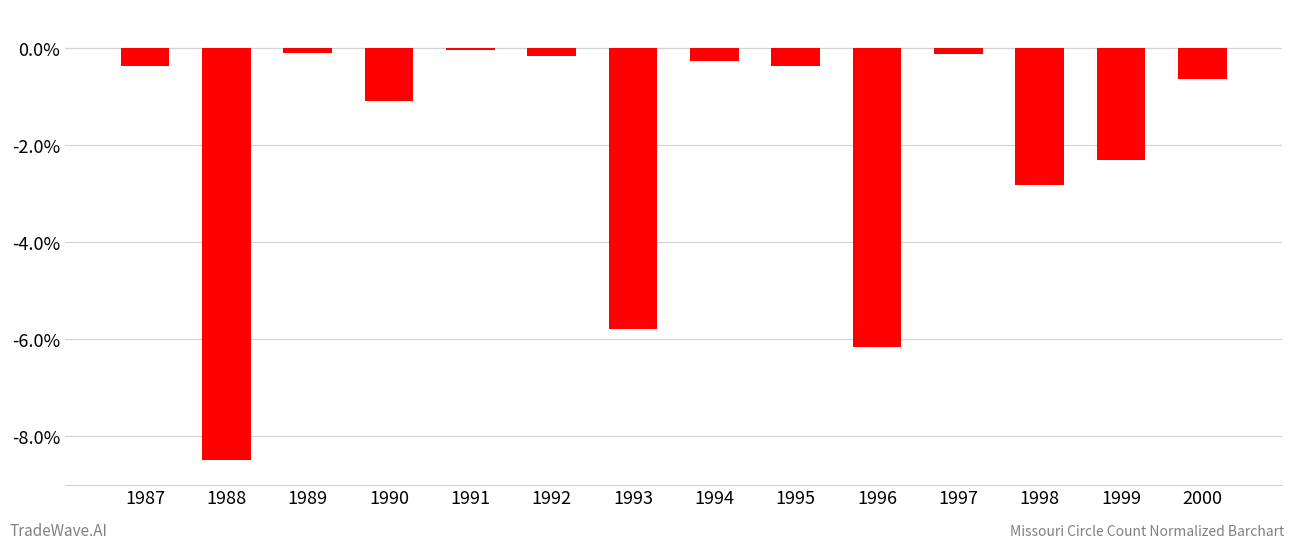

Where is the data nearest to the value -4?

1998